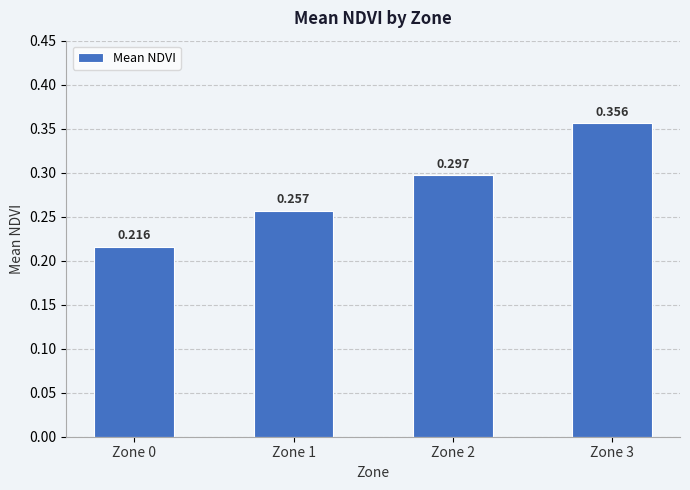

Does the chart contain stacked bars?

No